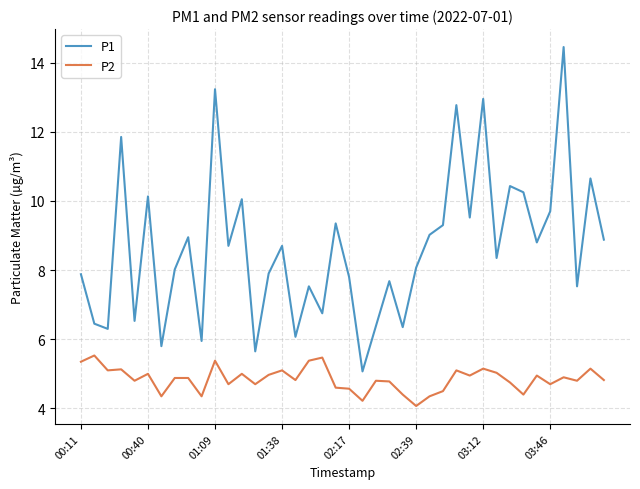

What is the difference between the second highest and minimum values in the P2 series?

1.4